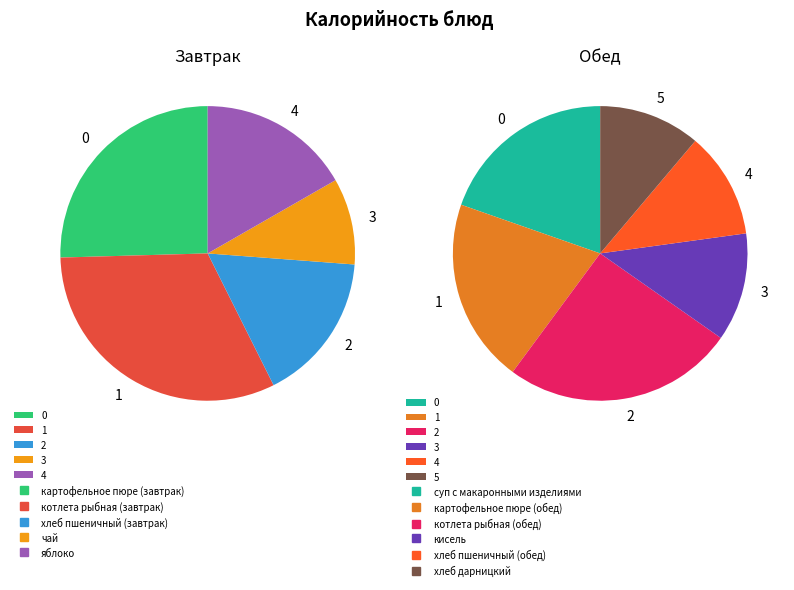

Do яблоко and хлеб дарницкий together represent more than half of the pie?

No